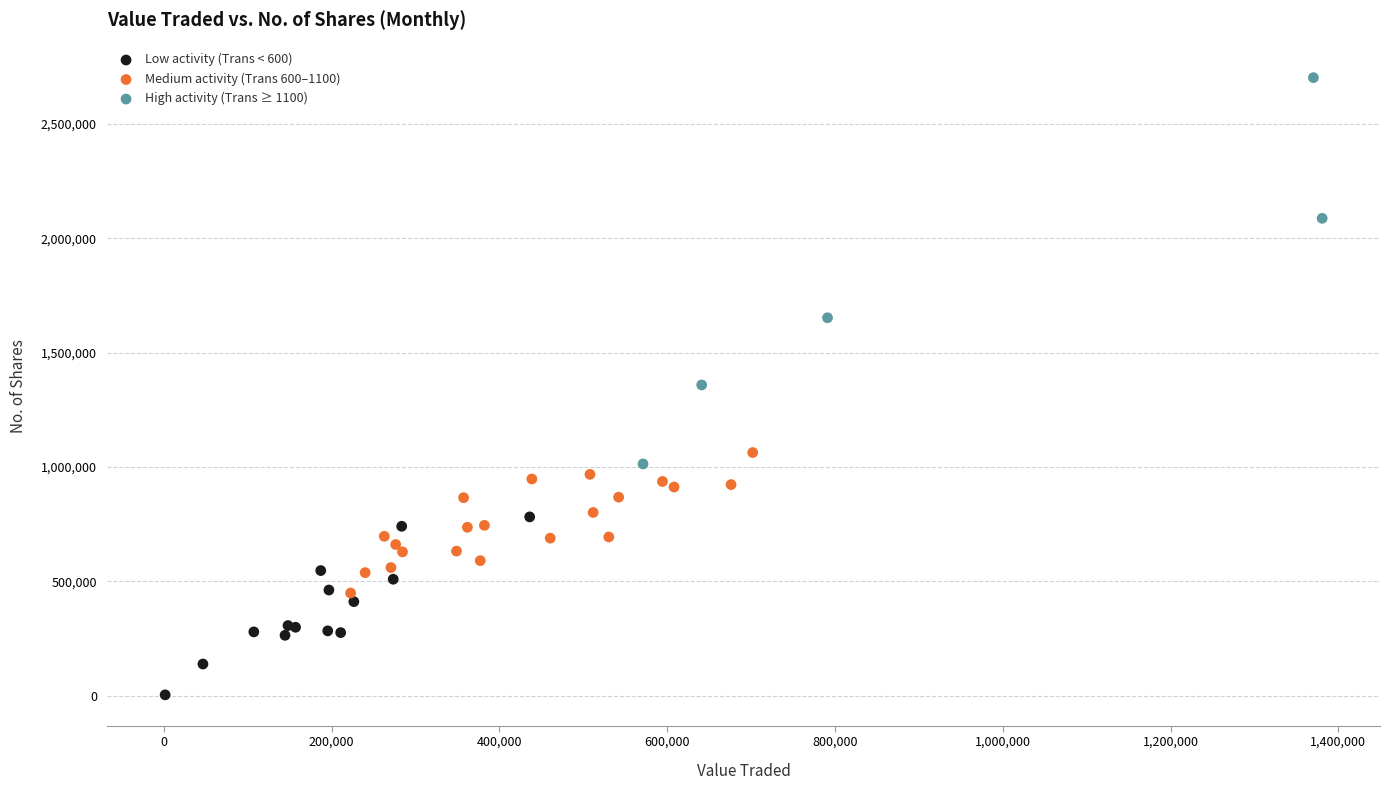

Which series has the largest Y range (max minus min)?

High activity (Trans ≥ 1100)